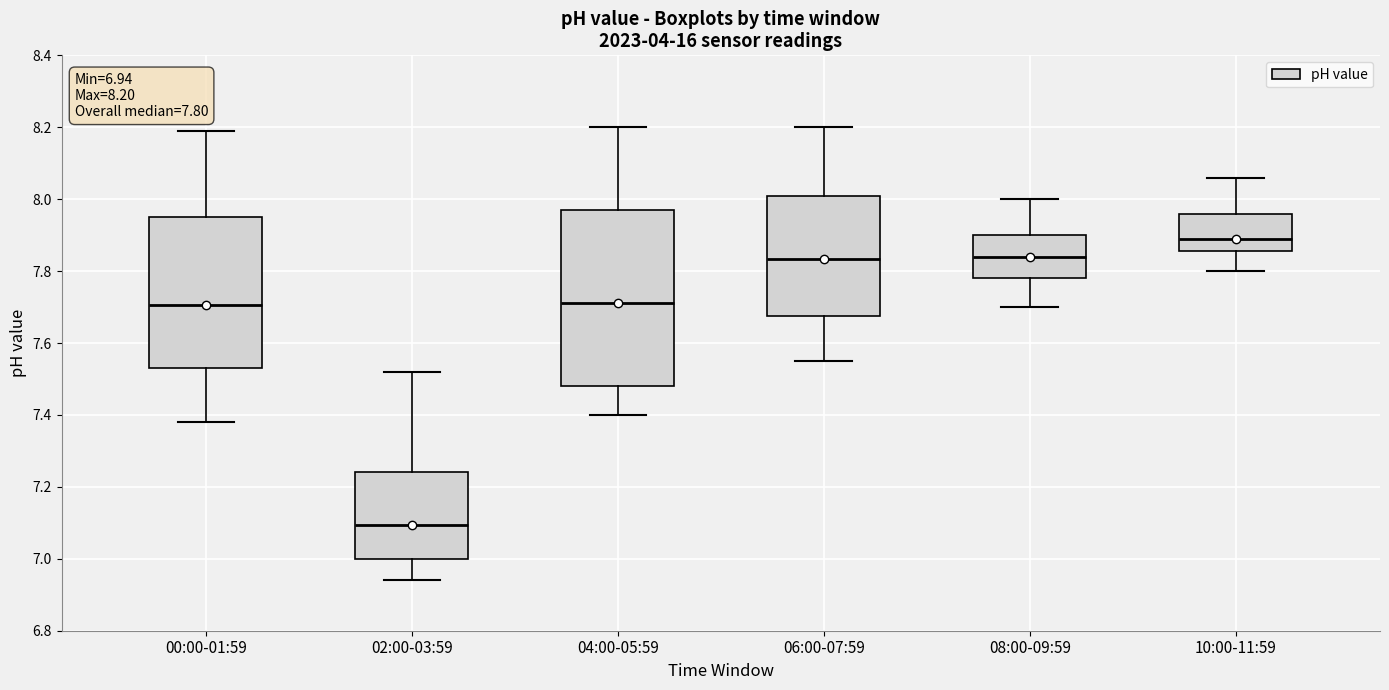

Which box's median line is the highest?

10:00-11:59